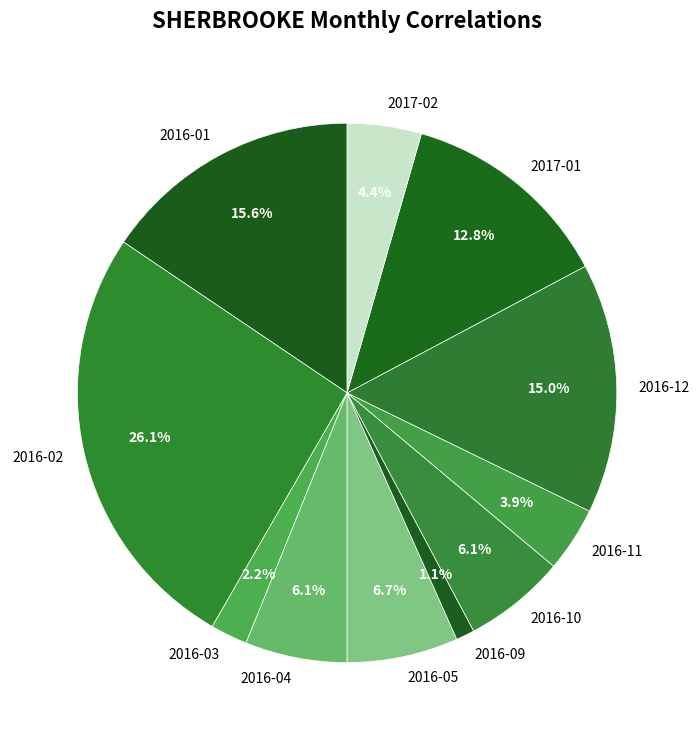

Approximately how many times larger is the value at 2016-03 compared to 2016-04?

0.4